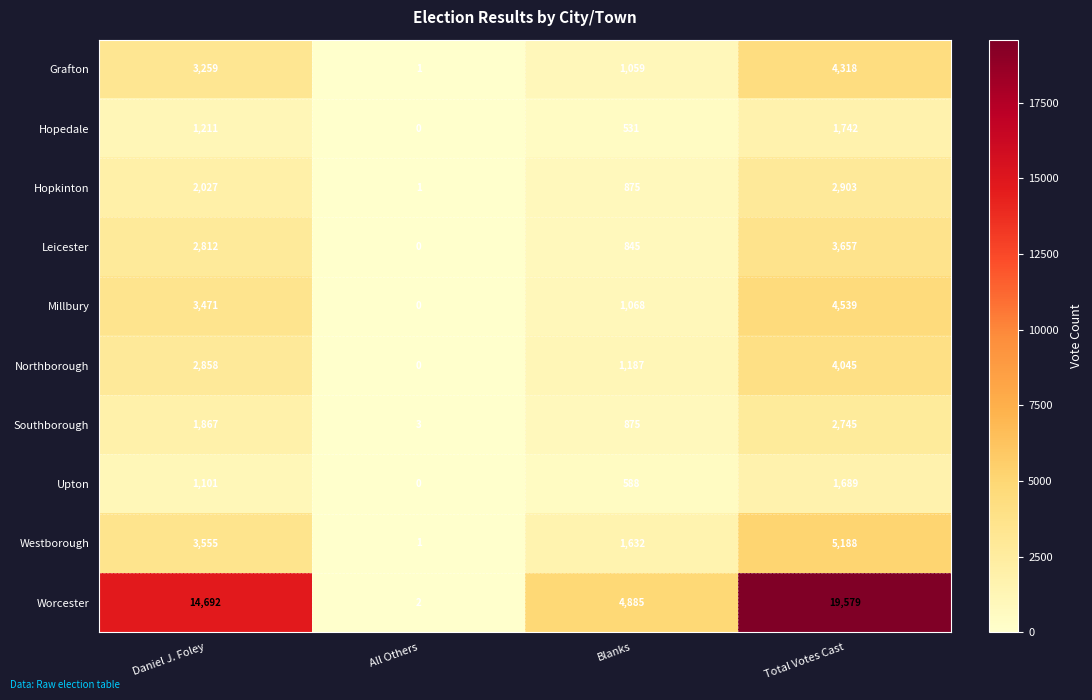

At how many categories does at least one series exceed 17906?

1